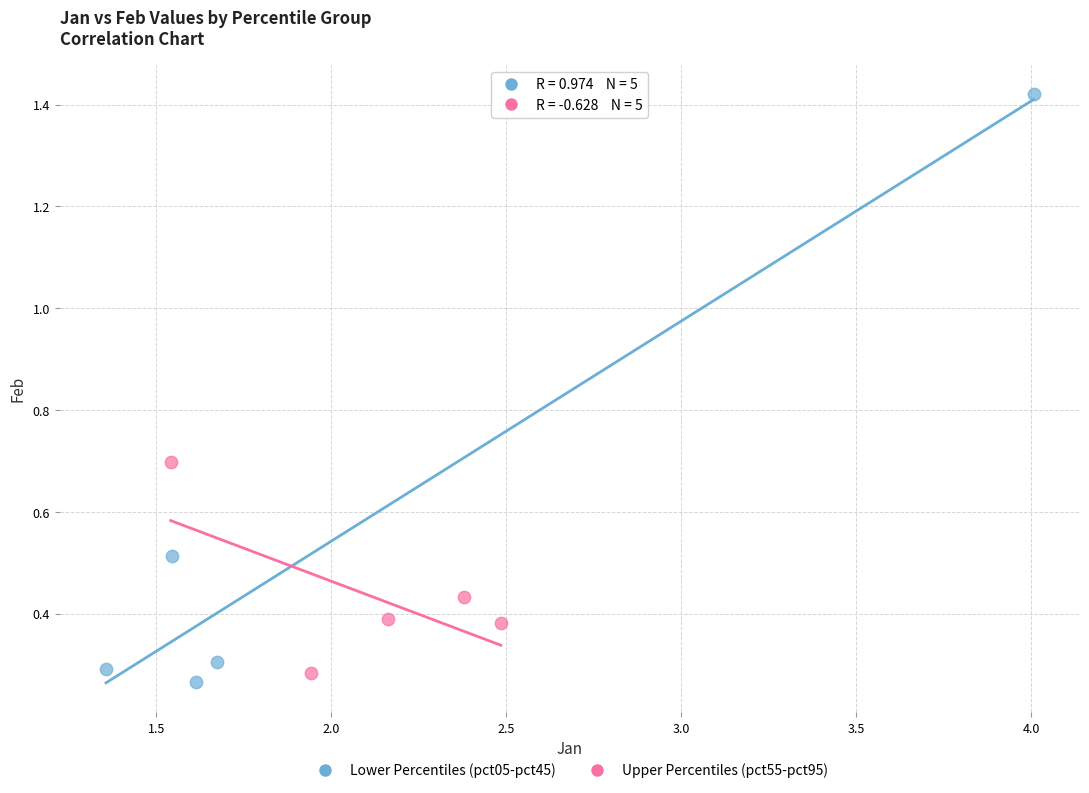

Which series contains the highest Y value?

Lower Percentiles (pct05-pct45)